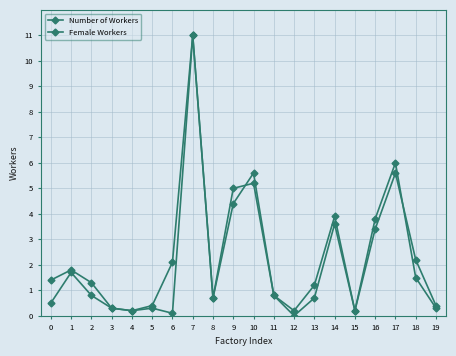

At which label is Female Workers closest to 5?

9